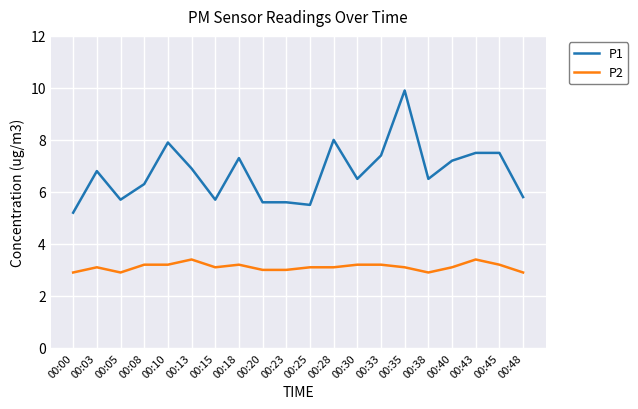

True or false: P1 and P2 cross at least once.

False